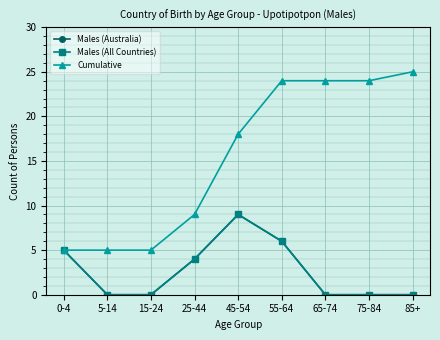

True or false: Cumulative and Males (All Countries) intersect in this chart.

False